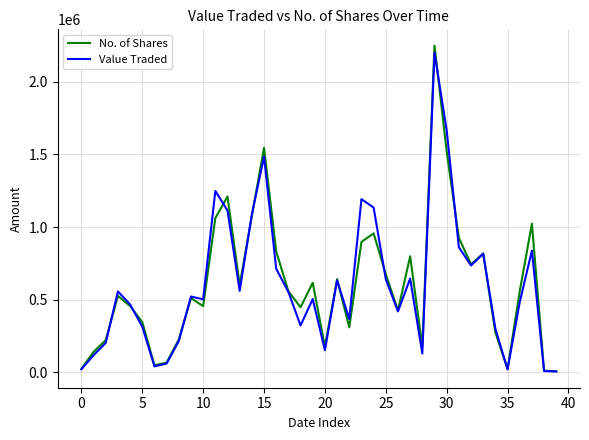

What is the maximum value shown in the chart?

2250409